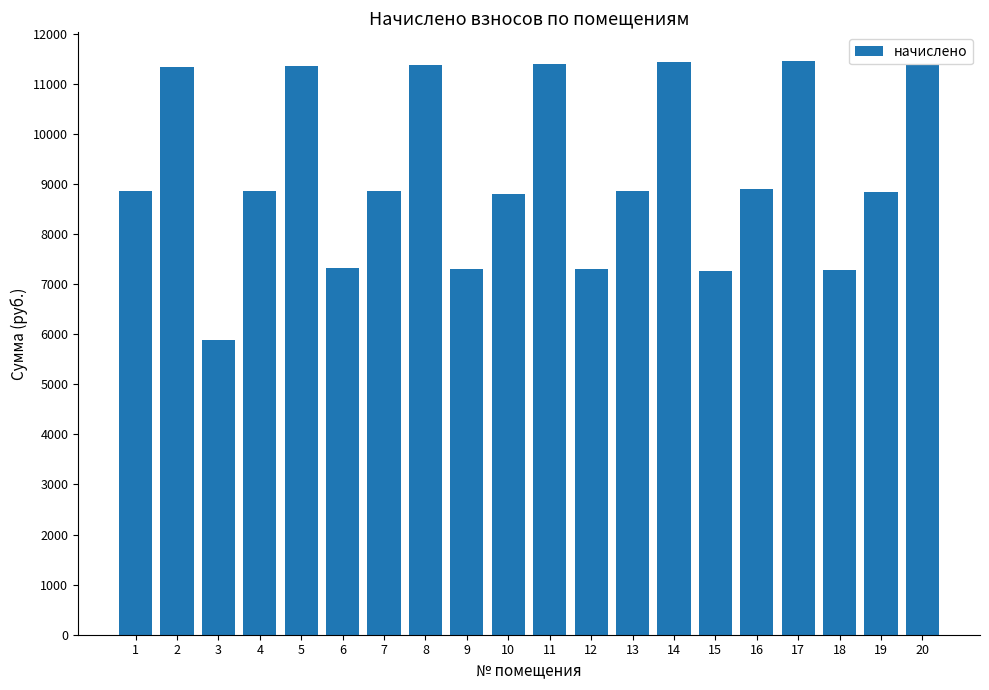

What is the value of the 17th bar from the left?

11455.2